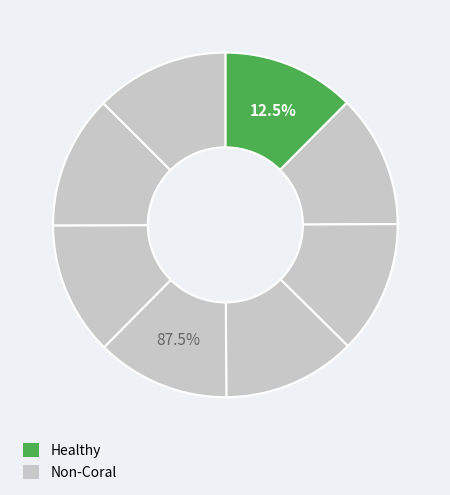

To the nearest percent, what is the average slice percentage?

12%